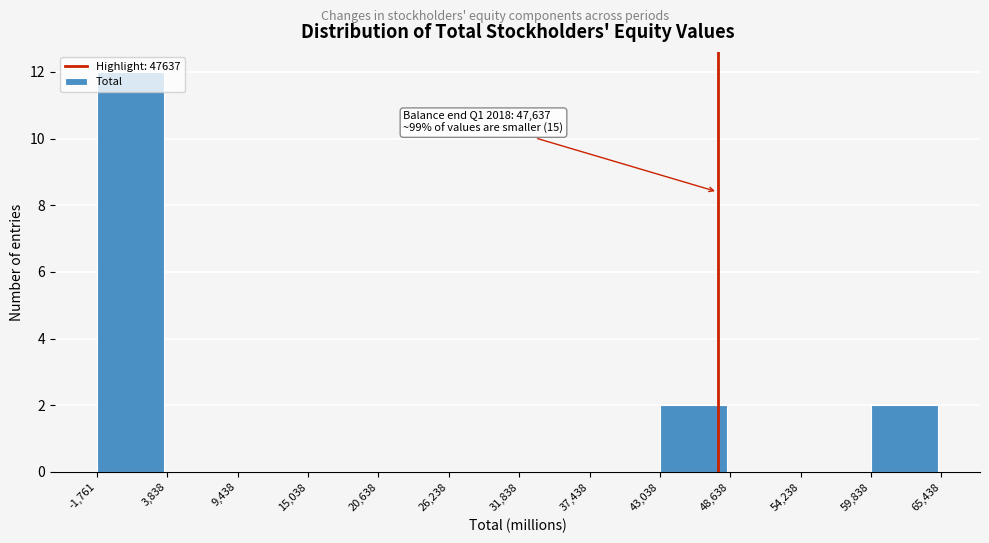

Over which range of the x-axis is the bar tallest?

-1,761 to 3,838